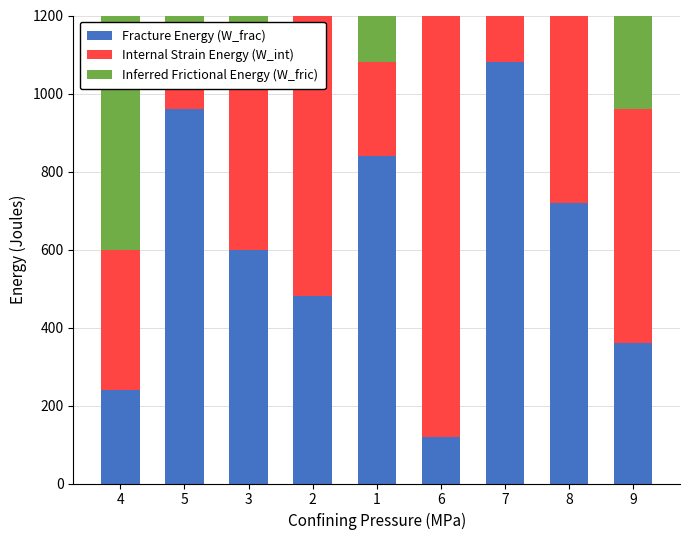

Reading left to right, list all the values displayed in this chart.

Fracture Energy (W_frac): 4=240	5=960	3=600	2=480	1=840	6=120	7=1080	8=720	9=360
Internal Strain Energy (W_int): 4=360	5=120	3=480	2=720	1=240	6=1080	7=960	8=840	9=600
Inferred Frictional Energy (W_fric): 4=600	5=360	3=120	2=960	1=240	6=840	7=480	8=1080	9=720